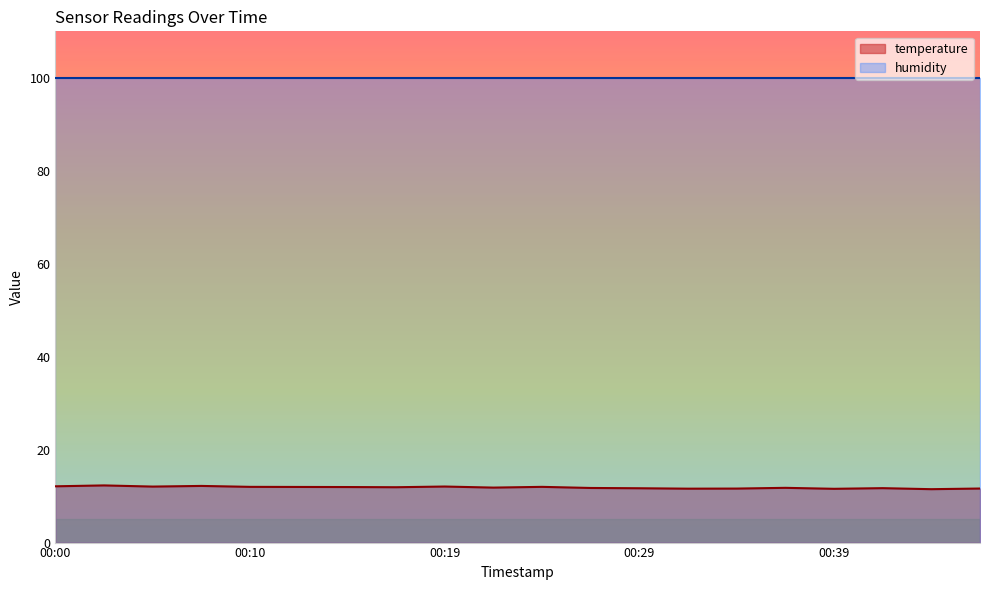

Is it true that the value at 00:29 is 20.0?

False